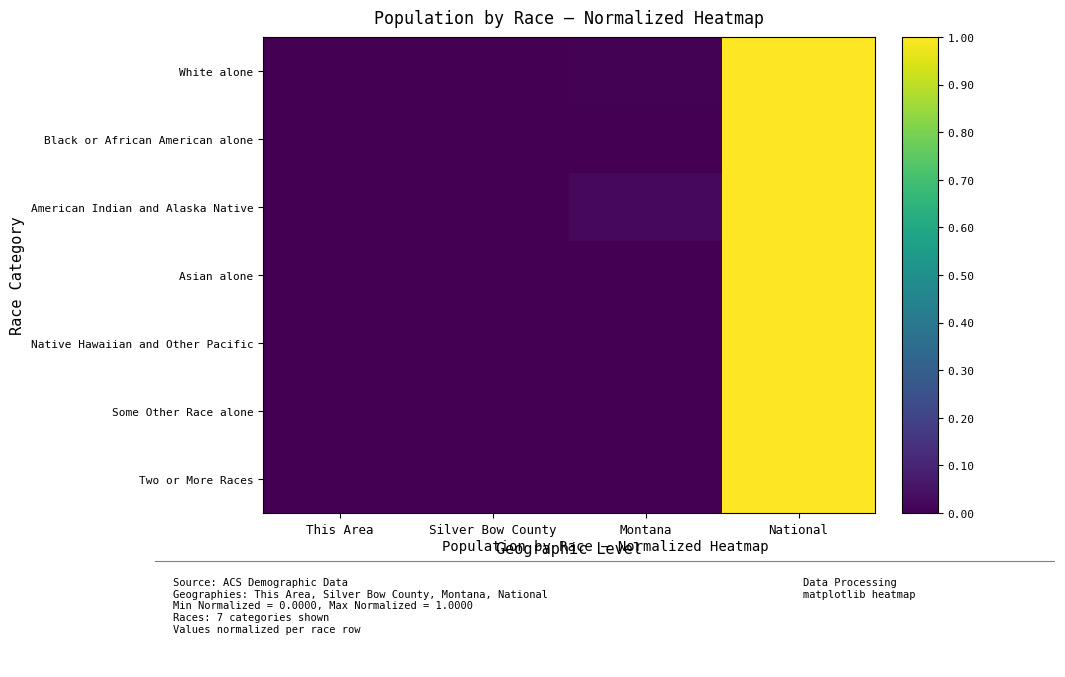

At Silver Bow County, list the series in order from smallest to largest.

Black or African American alone, Asian alone, Some Other Race alone, Native Hawaiian and Other Pacific, Two or More Races, White alone, American Indian and Alaska Native